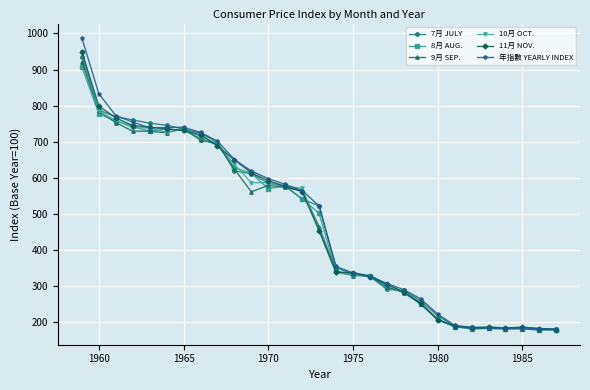

What is the minimum value shown in the chart?

177.5